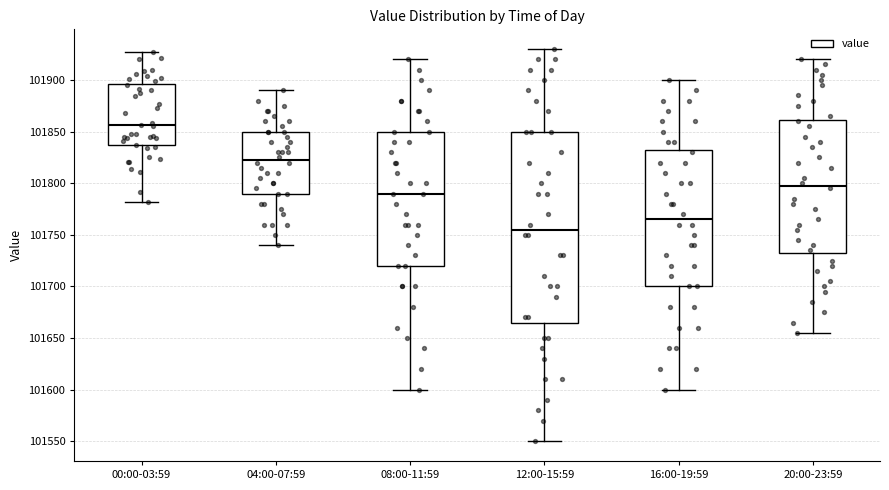

Which box's median line is the highest?

00:00-03:59